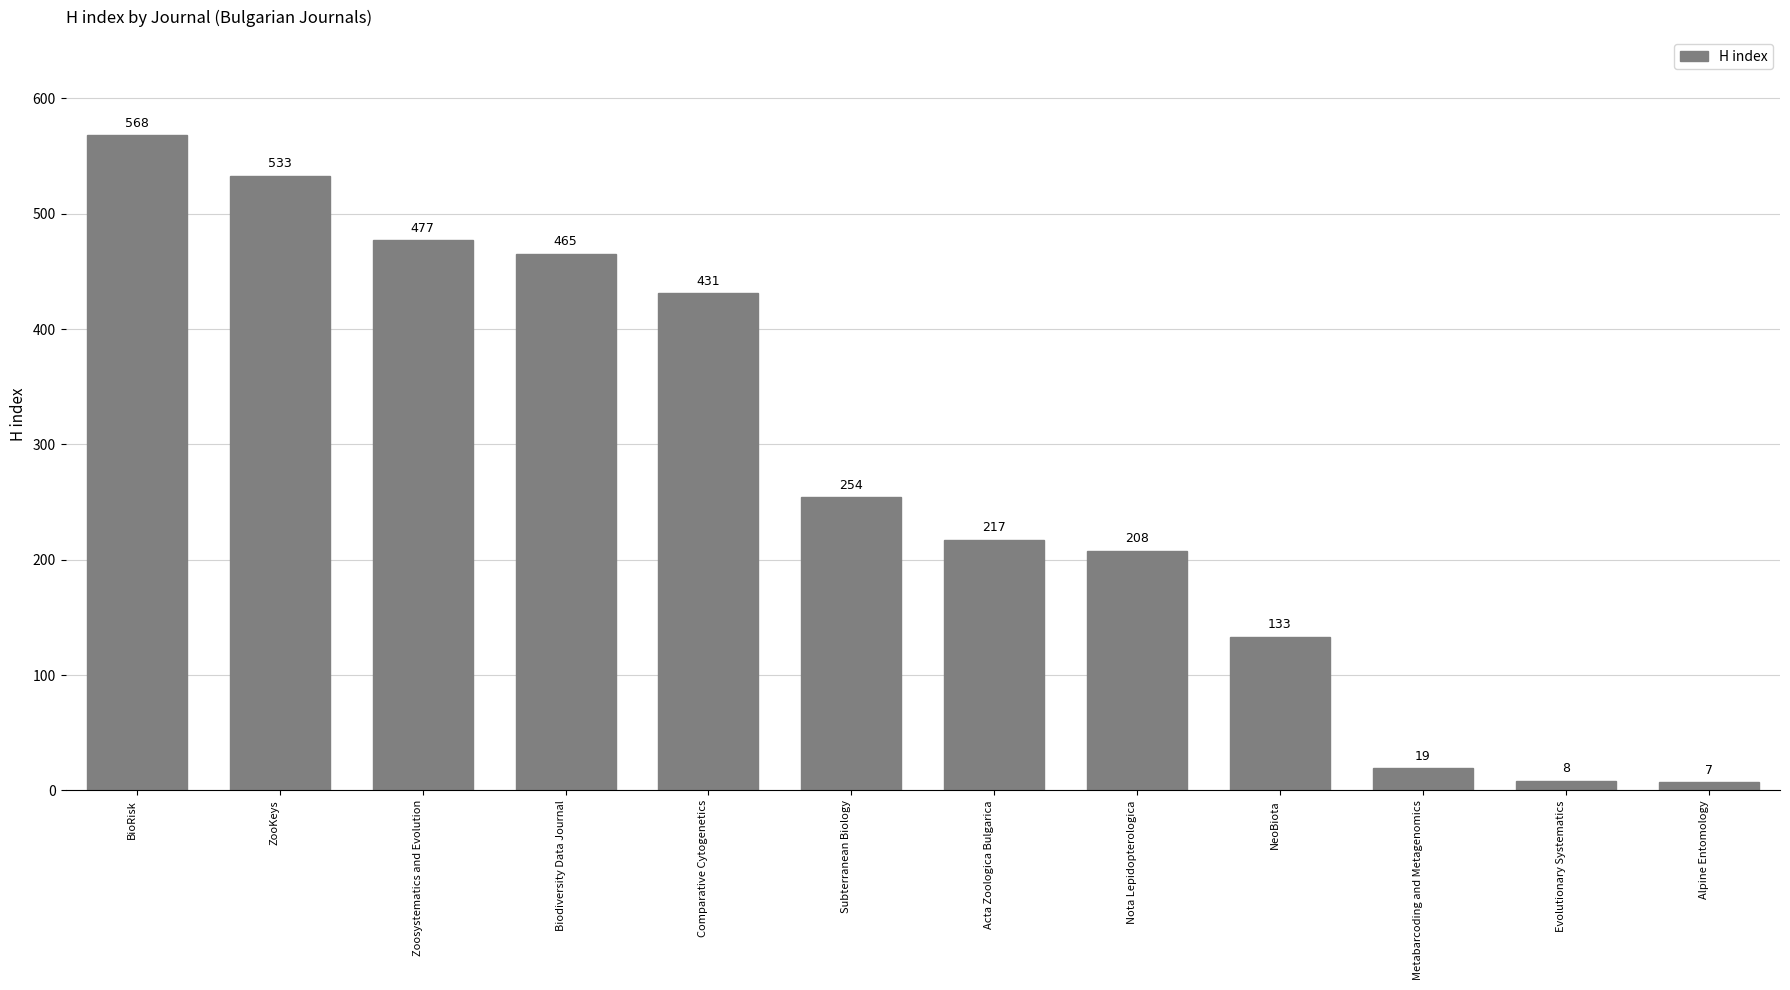

Reading left to right, transcribe all the data shown in this chart.

568	533	477	465	431	254	217	208	133	19	8	7